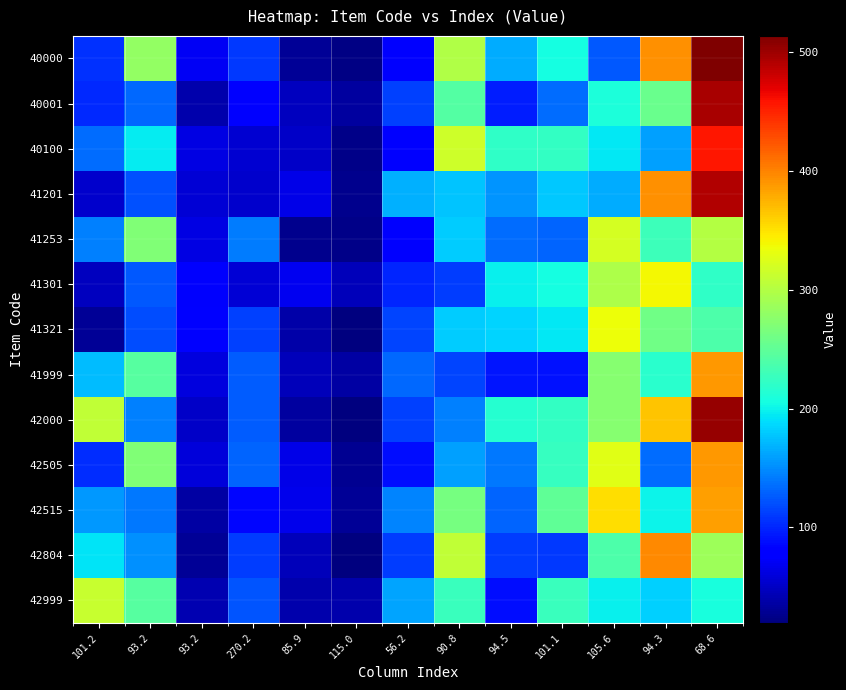

At how many categories does at least one series exceed 100?

10